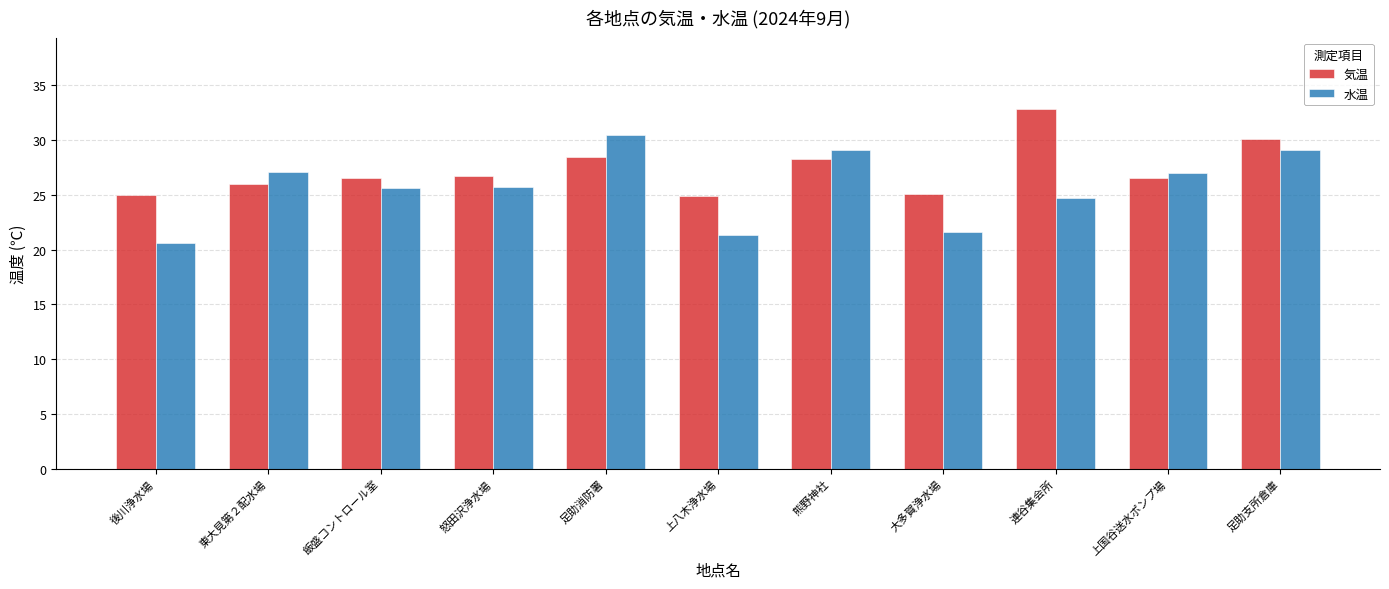

What is the difference between the maximum and minimum values in the 気温 series?

7.9